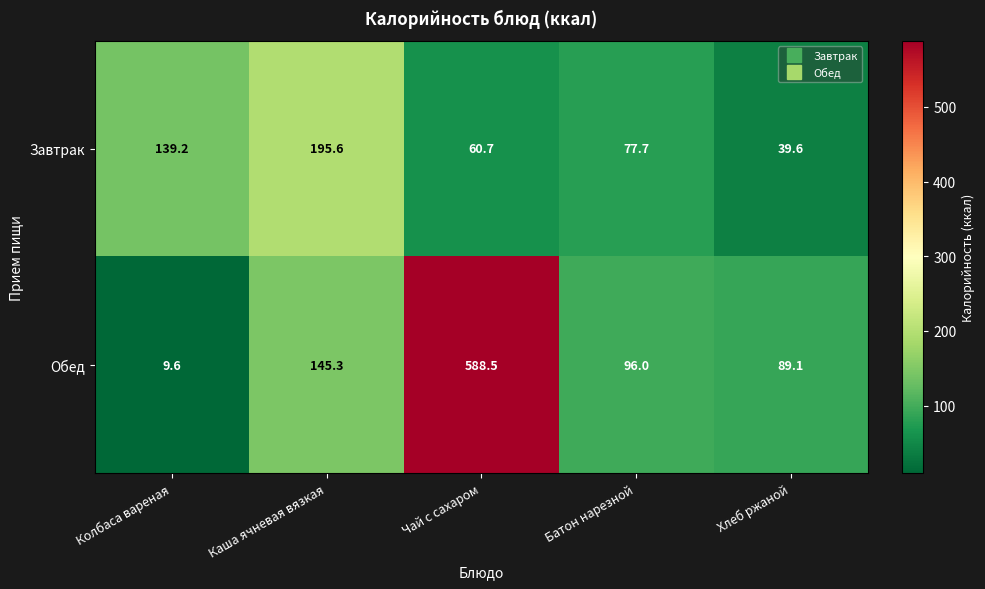

What is the spread (max minus min) of values at Хлеб ржаной?

49.5